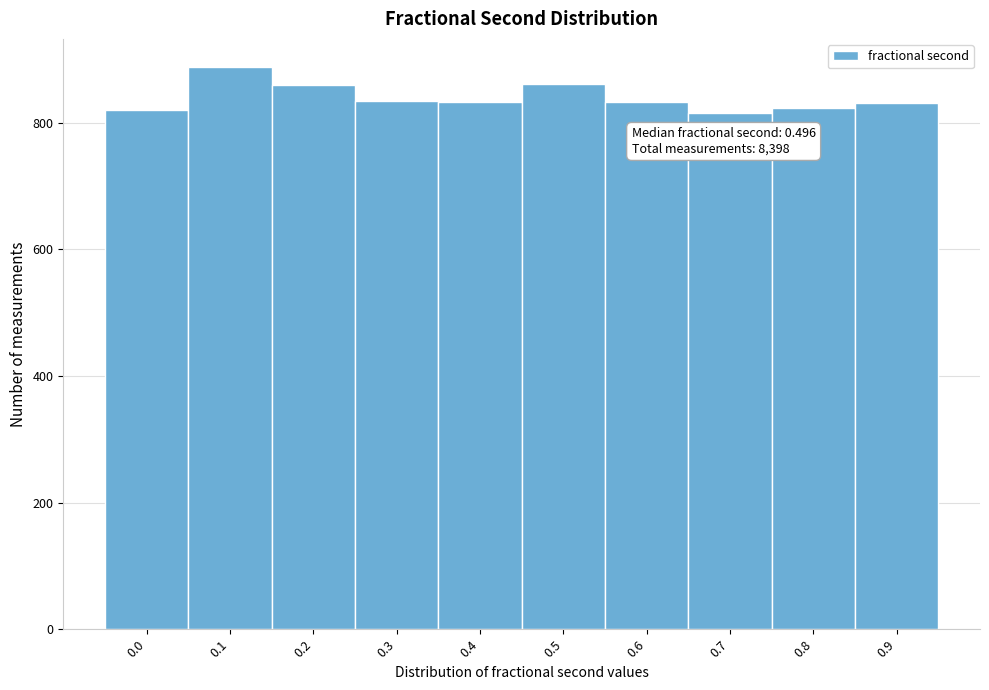

What is the sum of all values?

8398